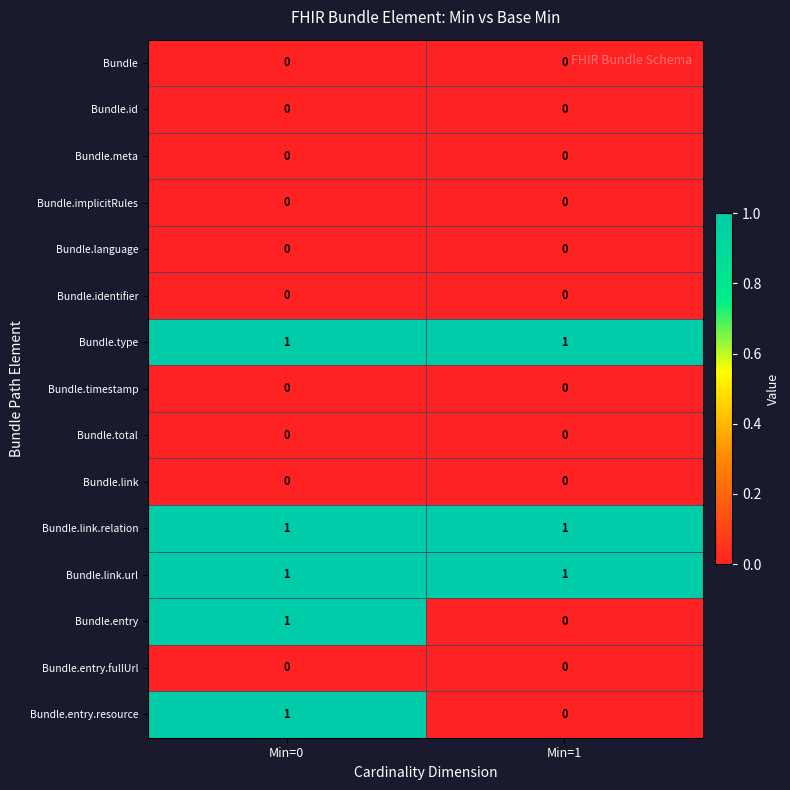

Is the value of Bundle.entry.resource at Min=0 greater than the value of Bundle.language at Min=1?

Yes